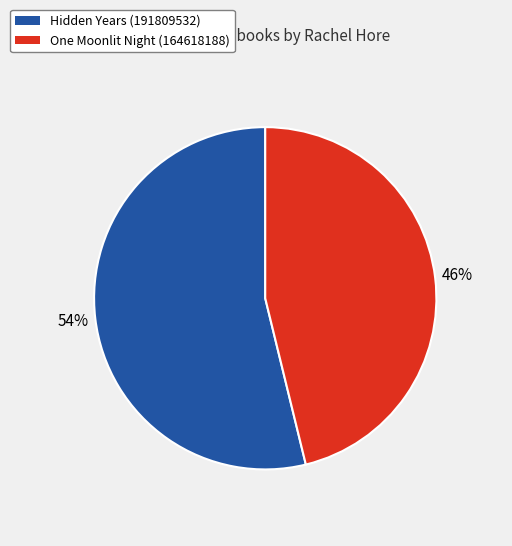

Count the number of slices in the pie.

2